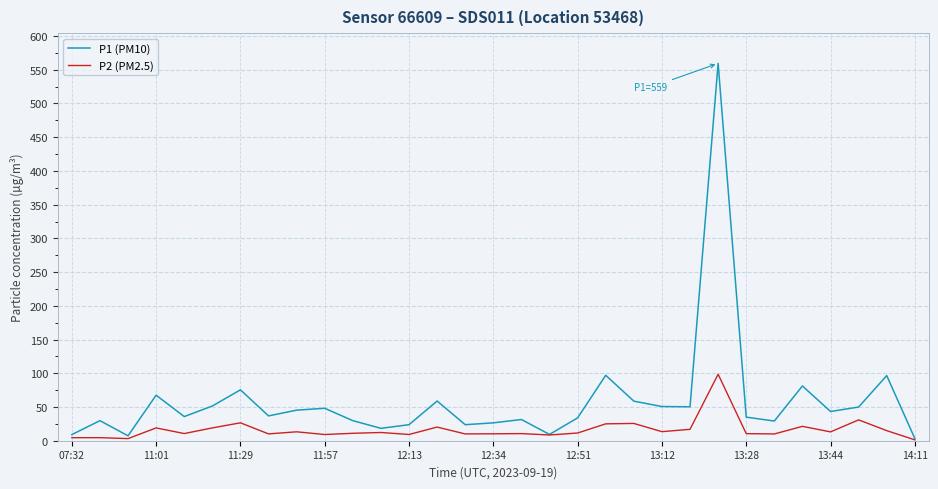

True or false: P1 (PM10) has more than 2 points higher than both neighbors.

True